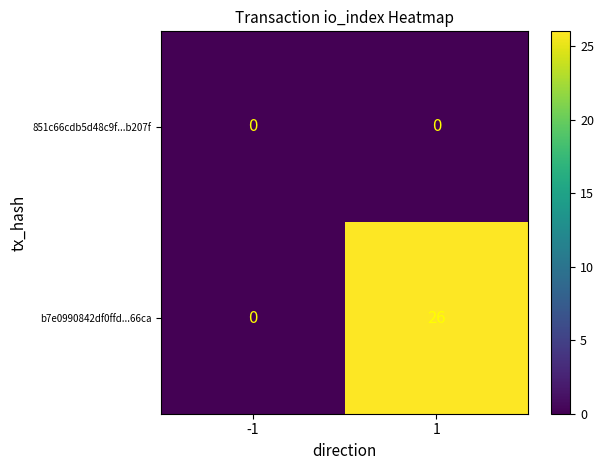

Which series changed the most between -1 and 1?

b7e0990842df0ffd...66ca